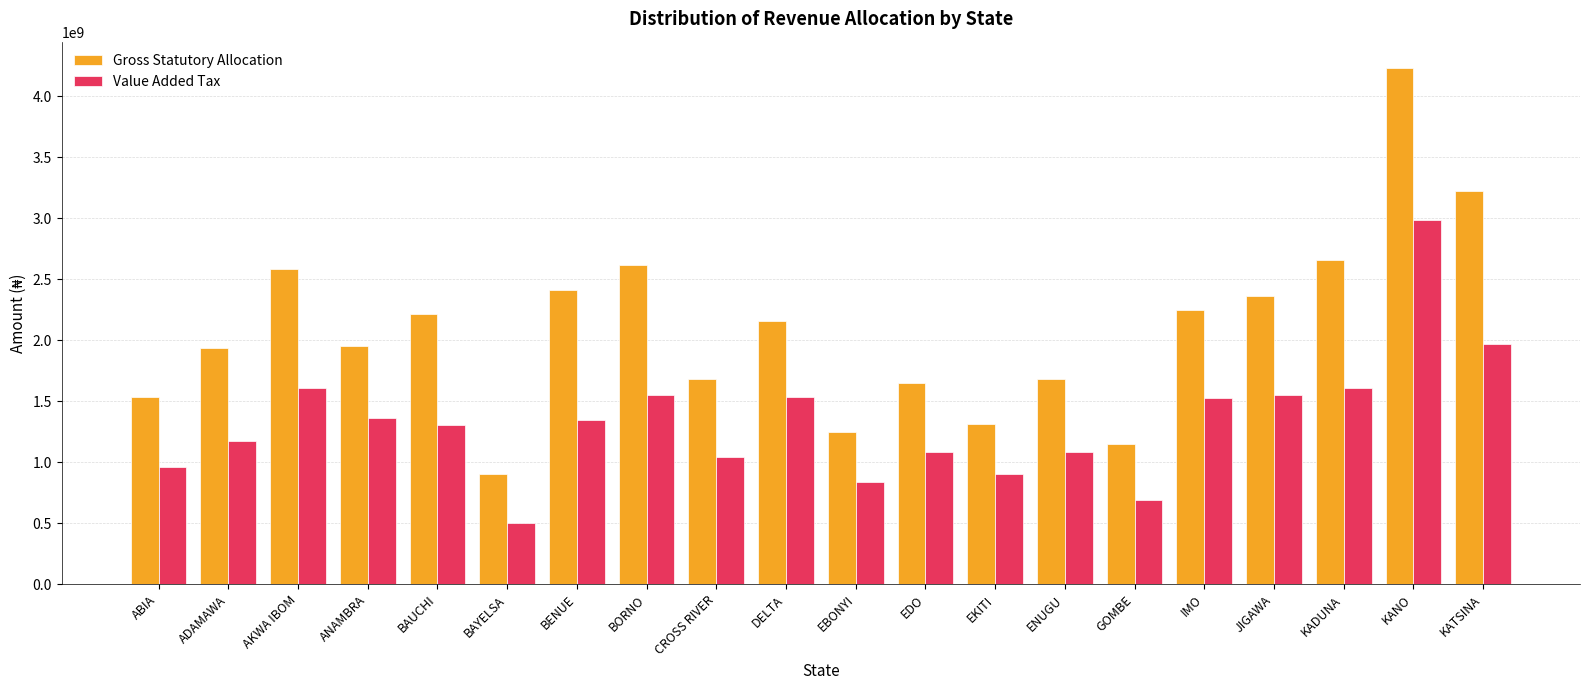

What is the difference between the maximum and minimum values in the Gross Statutory Allocation series?

3332806814.4